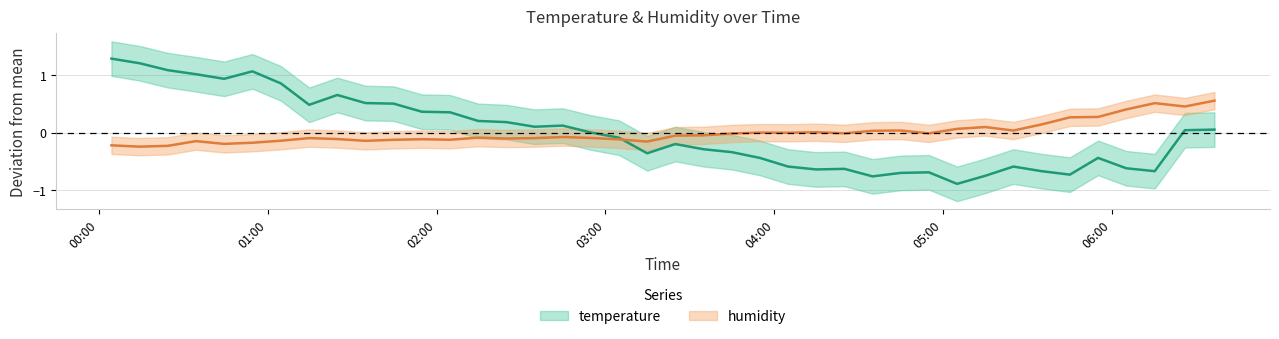

True or false: humidity and temperature cross at least once.

True